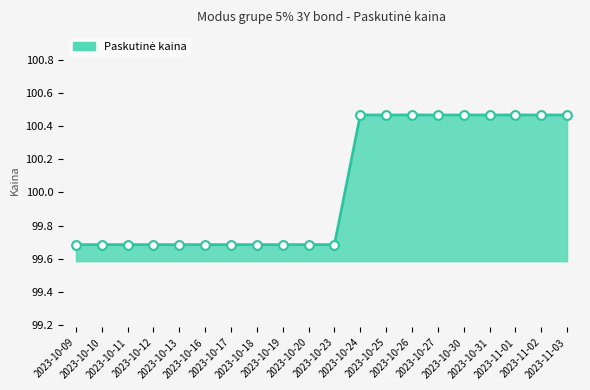

What is the minimum value shown in the chart?

99.7